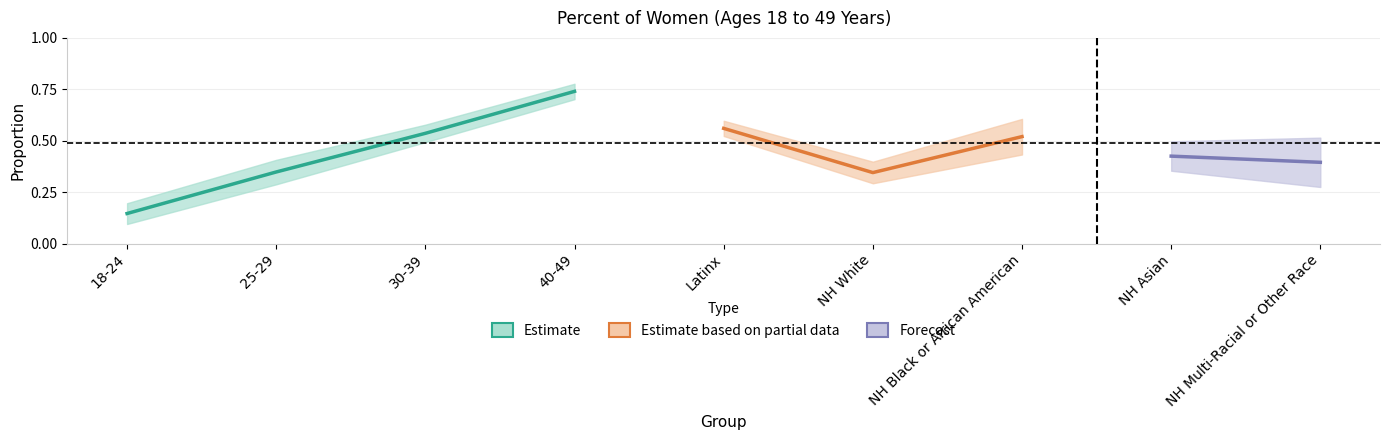

True or false: CI_low and Estimate cross at least once.

False